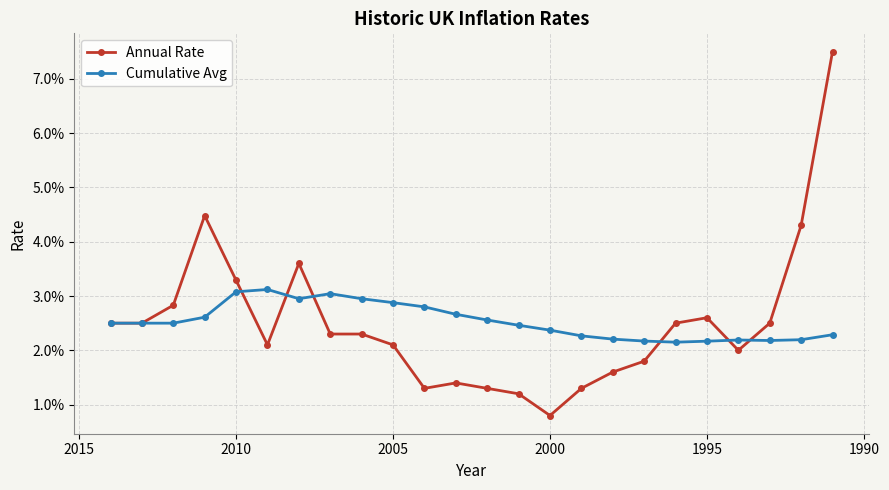

Which series ends up on top after the final intersection of Annual Rate and Cumulative Avg?

Annual Rate